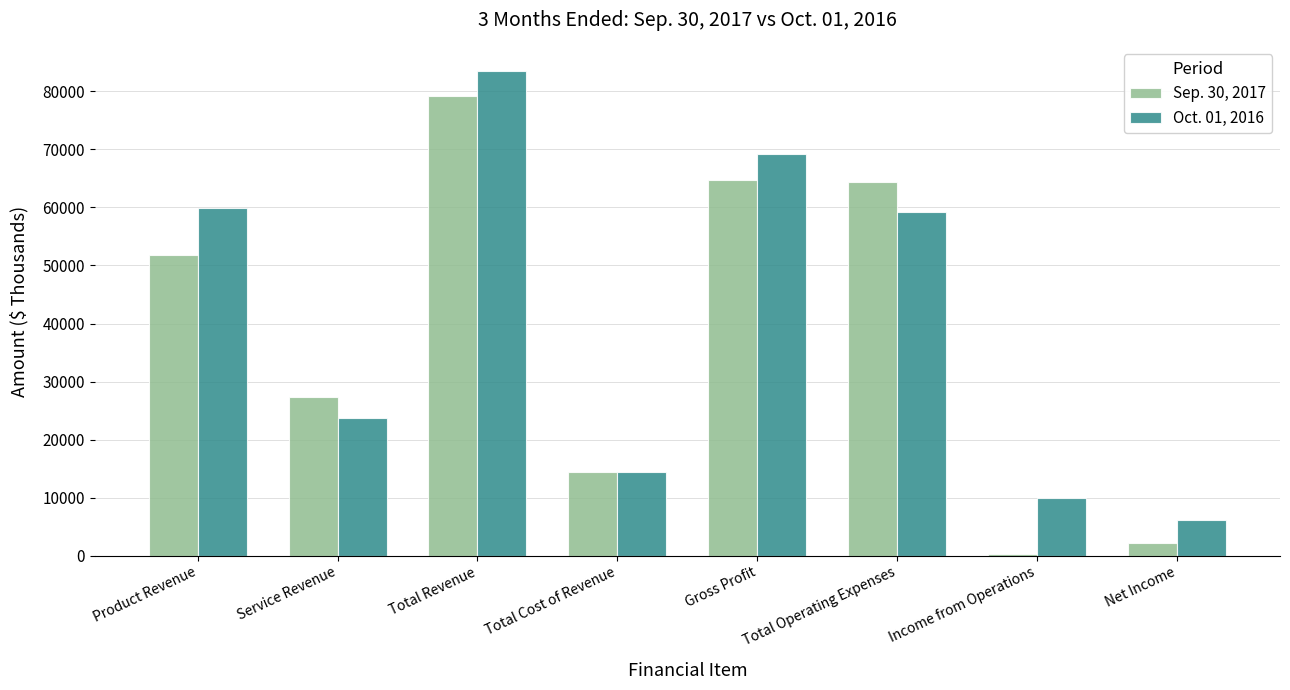

Rank the series by their average value, from highest to lowest.

Oct. 01, 2016, Sep. 30, 2017